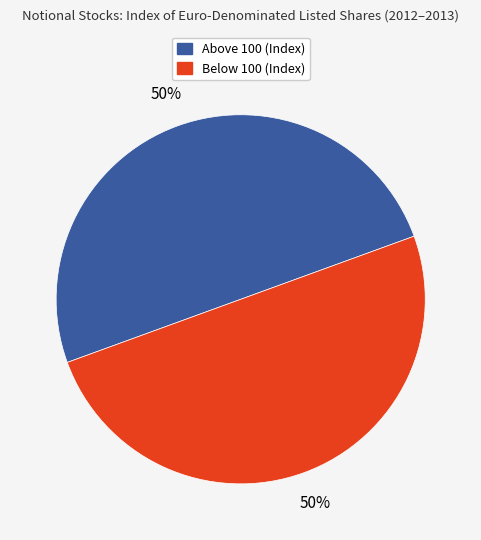

To the nearest percent, what is the average slice percentage?

50%